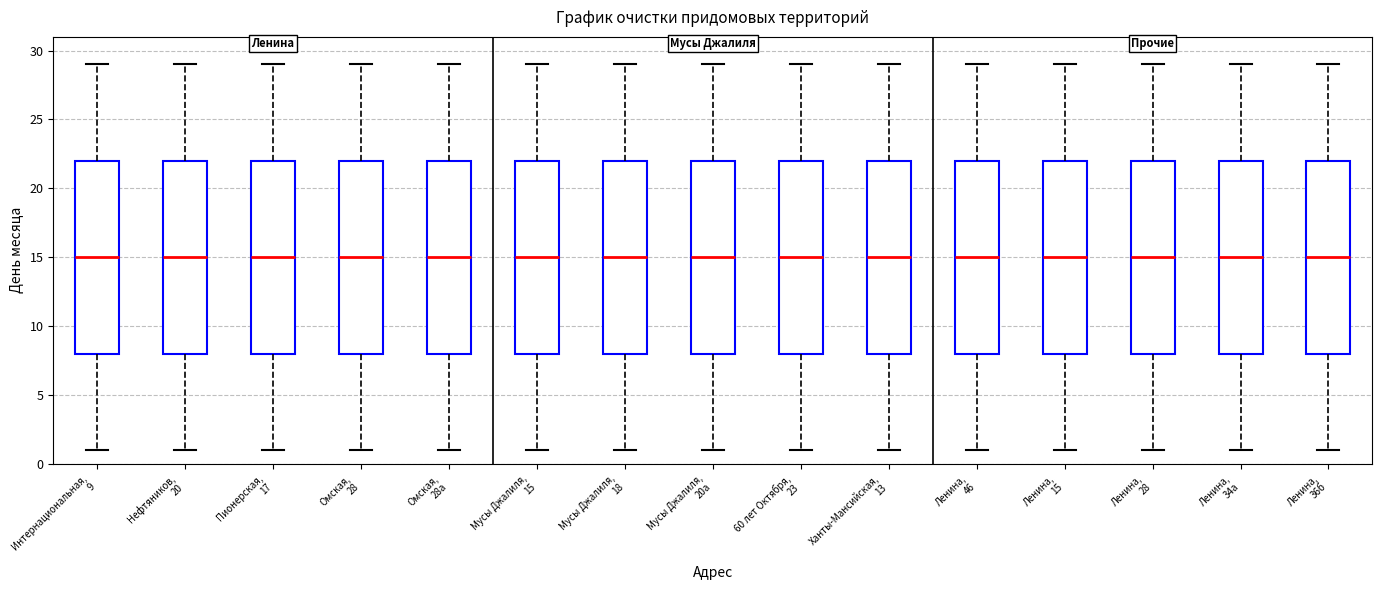

Reading left to right, transcribe this box plot: for each box, give where its median line is, the range the box spans, and where its two whiskers end, as read against the y-axis. The values are not printed on the chart, so give them approximately, as read against the axis.

Интернациональная, 9: median 15, box 8 to 22, whiskers 1 to 29
Нефтяников, 20: median 15, box 8 to 22, whiskers 1 to 29
Пионерская, 17: median 15, box 8 to 22, whiskers 1 to 29
Омская, 28: median 15, box 8 to 22, whiskers 1 to 29
Омская, 28а: median 15, box 8 to 22, whiskers 1 to 29
Мусы Джалиля, 15: median 15, box 8 to 22, whiskers 1 to 29
Мусы Джалиля, 18: median 15, box 8 to 22, whiskers 1 to 29
Мусы Джалиля, 20а: median 15, box 8 to 22, whiskers 1 to 29
60 лет Октября, 23: median 15, box 8 to 22, whiskers 1 to 29
Ханты-Мансийская, 13: median 15, box 8 to 22, whiskers 1 to 29
Ленина, 46: median 15, box 8 to 22, whiskers 1 to 29
Ленина, 15: median 15, box 8 to 22, whiskers 1 to 29
Ленина, 28: median 15, box 8 to 22, whiskers 1 to 29
Ленина, 34а: median 15, box 8 to 22, whiskers 1 to 29
Ленина, 36б: median 15, box 8 to 22, whiskers 1 to 29